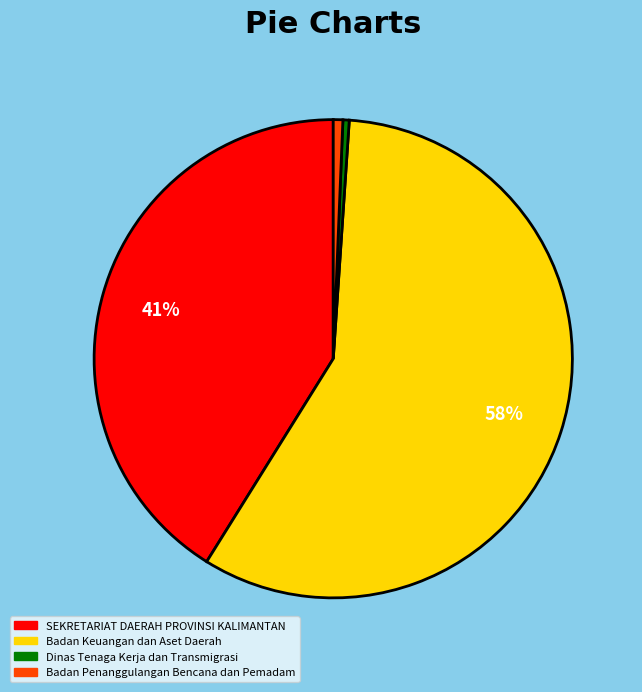

Is it true that Dinas Tenaga Kerja dan Transmigrasi is 0% of the pie?

True